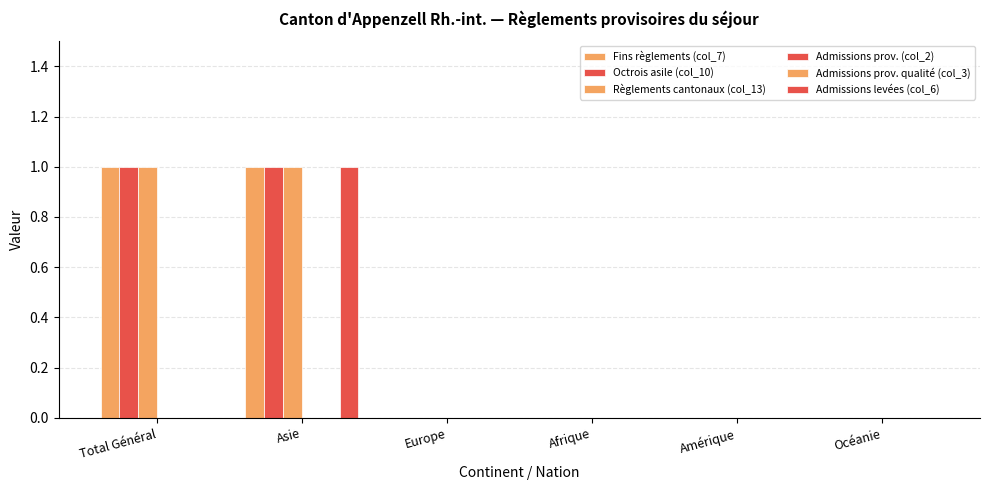

Are the bars grouped side by side (vs. stacked)?

Yes